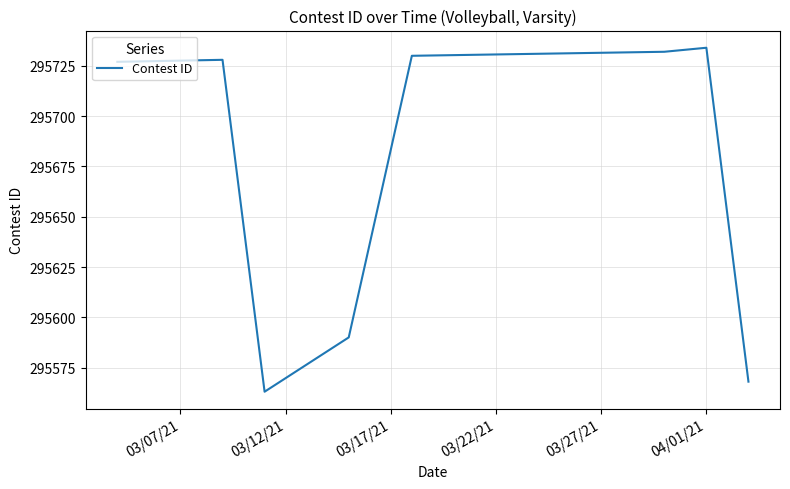

How many interior local valleys (lower than both neighbors) does the data have?

1